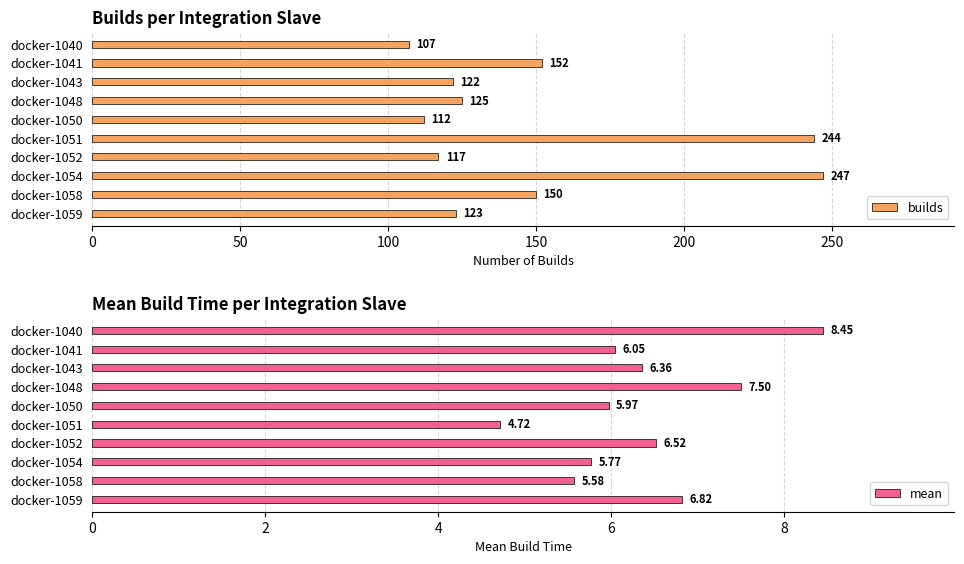

How many groups of bars are there?

10